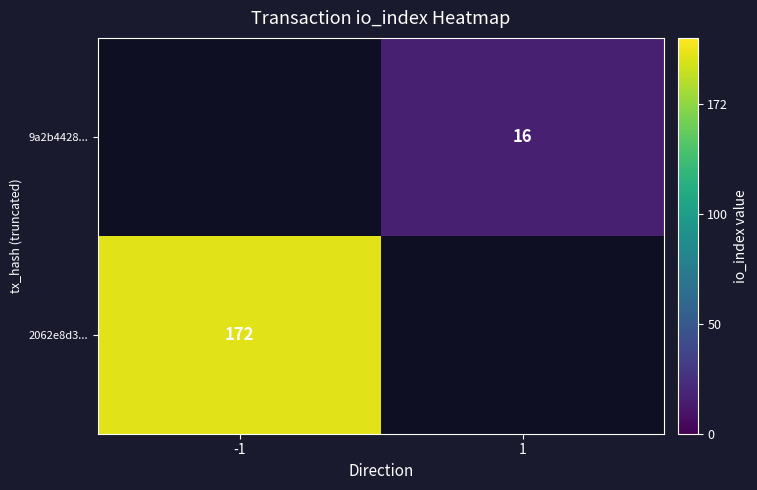

Which has a higher value, 1 or -1?

-1